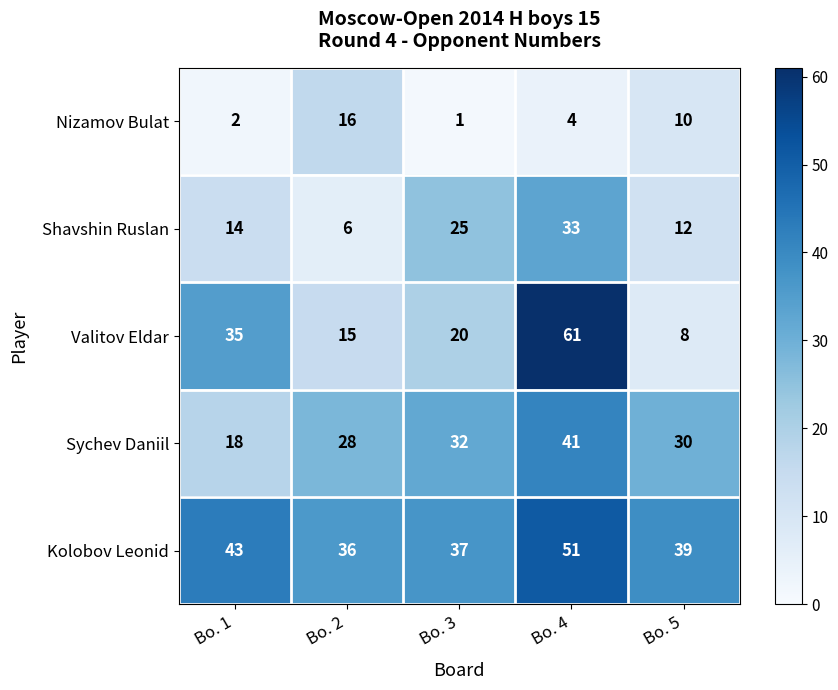

Reading right to left, extract all data points from this chart.

Nizamov Bulat: Bo. 5=10	Bo. 4=4	Bo. 3=1	Bo. 2=16	Bo. 1=2
Shavshin Ruslan: Bo. 5=12	Bo. 4=33	Bo. 3=25	Bo. 2=6	Bo. 1=14
Valitov Eldar: Bo. 5=8	Bo. 4=61	Bo. 3=20	Bo. 2=15	Bo. 1=35
Sychev Daniil: Bo. 5=30	Bo. 4=41	Bo. 3=32	Bo. 2=28	Bo. 1=18
Kolobov Leonid: Bo. 5=39	Bo. 4=51	Bo. 3=37	Bo. 2=36	Bo. 1=43